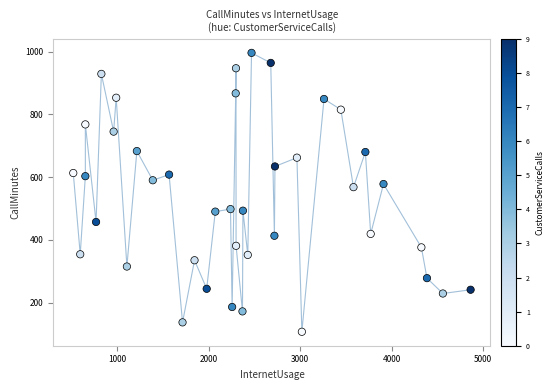

What is the range of X values (max minus min)?

4342